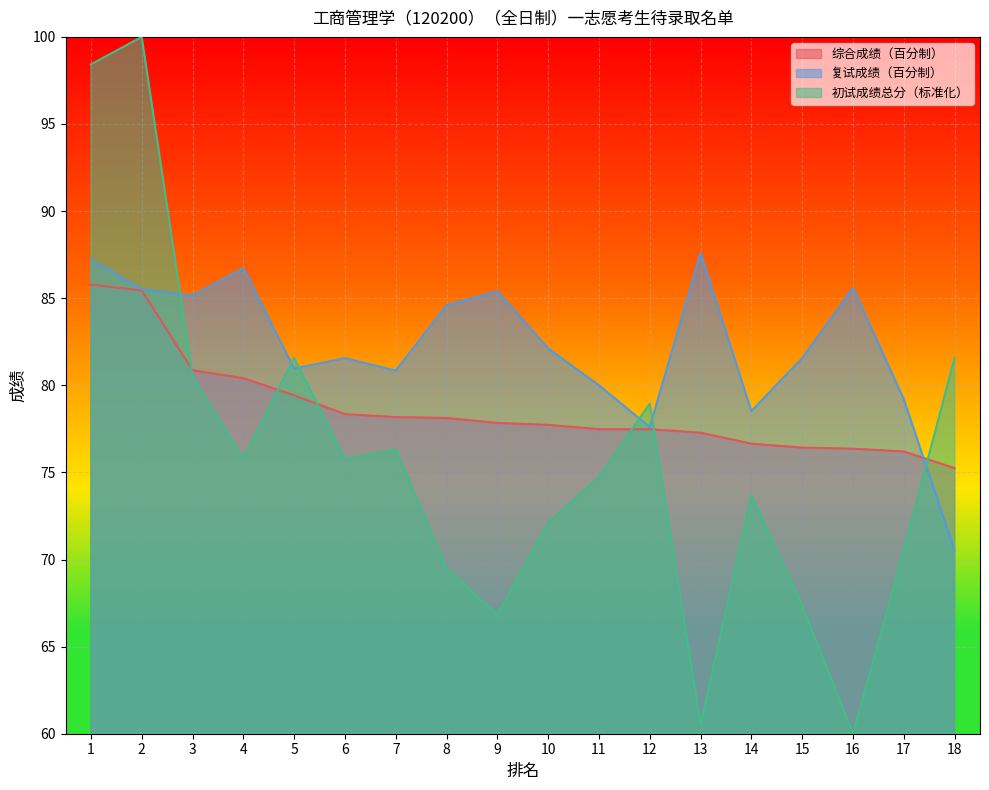

Which series has the largest total across all categories?

复试成绩（百分制）